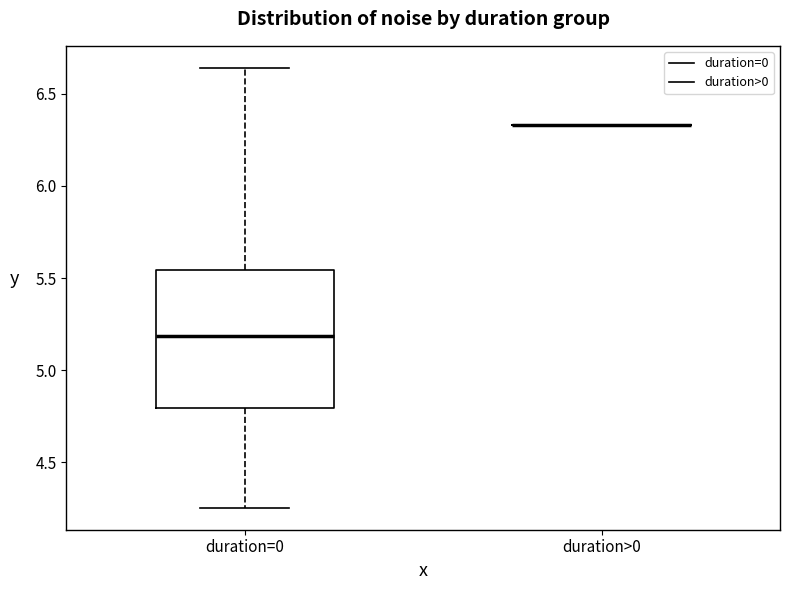

Reading left to right, read every box against the y-axis: the position of its median line, the range the box covers, and the ends of its whiskers. The values are not printed on the chart, so give them approximately, as read against the axis.

duration=0: median 5.20, box 4.80 to 5.55, whiskers 4.25 to 6.65
duration>0: box collapsed to a line at 6.35, whiskers 6.35 to 6.35